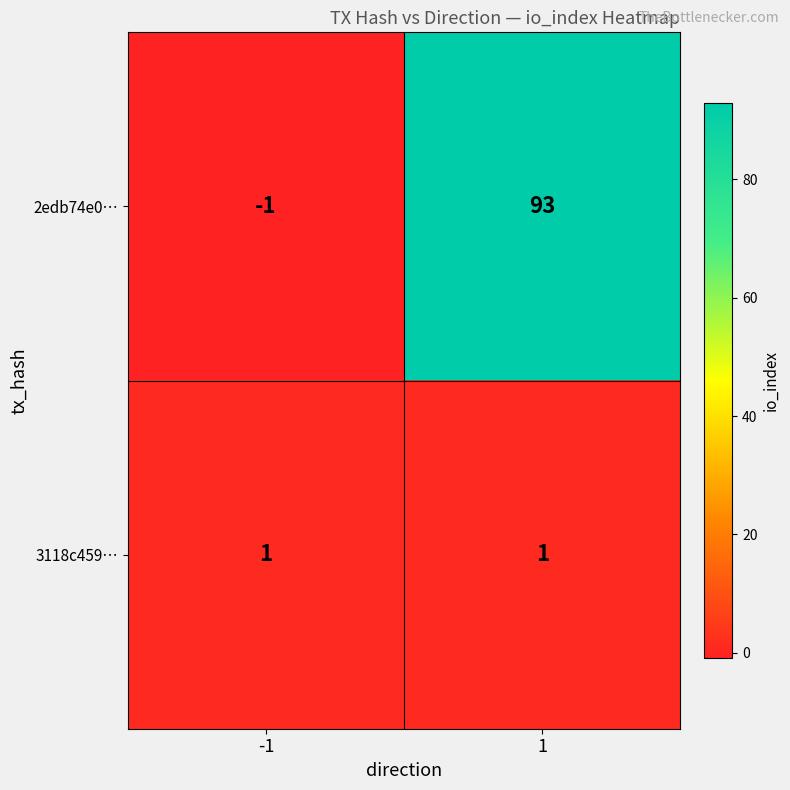

List the series in order of their overall mean, highest first.

2edb74e0…, 3118c459…